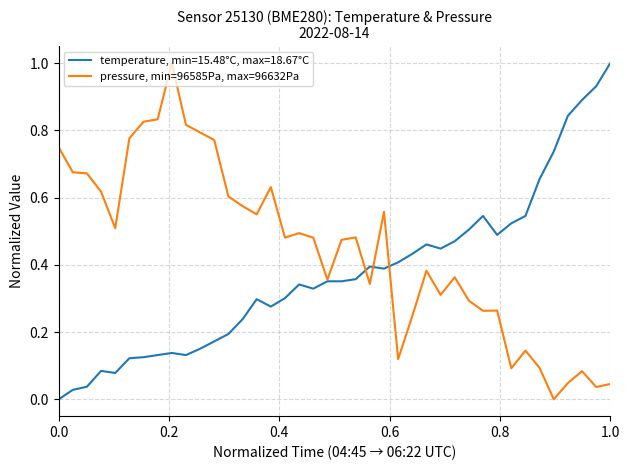

Which series has the largest total across all categories?

pressure, min=96585Pa, max=96632Pa